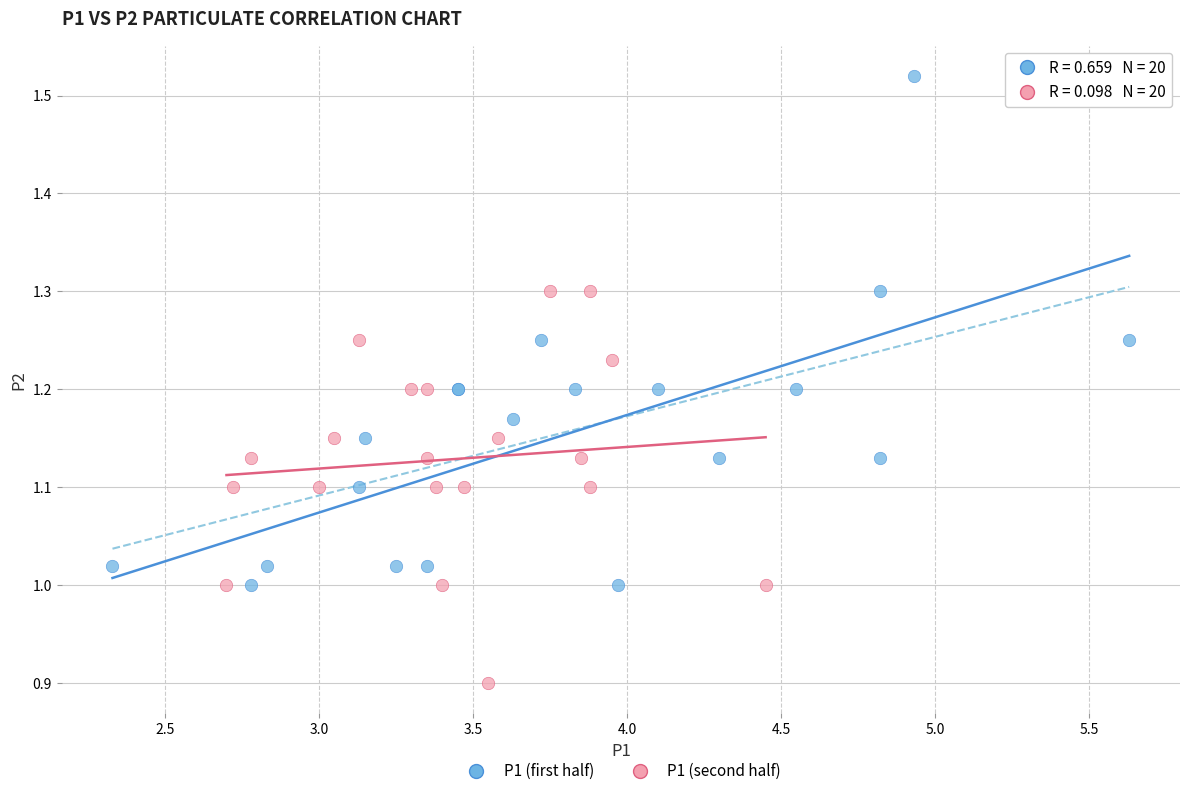

What are all the series names shown in the legend?

P1 (first half), P1 (second half)